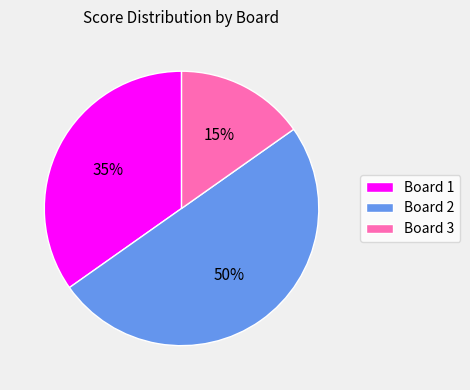

Does Board 1 account for over 50% of the chart?

No